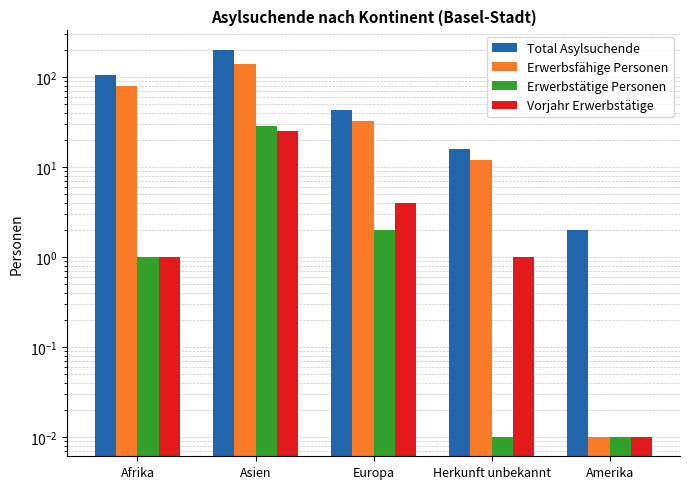

At which label is Total Asylsuchende closest to 102?

Afrika